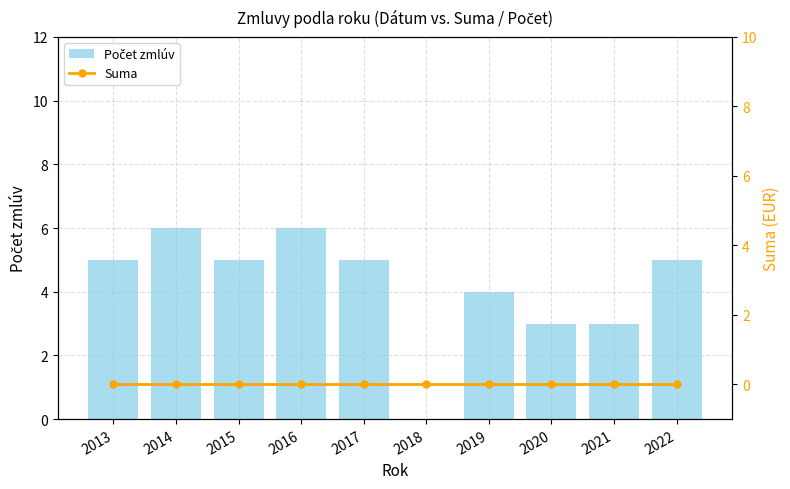

How many distinct data groups are displayed?

2